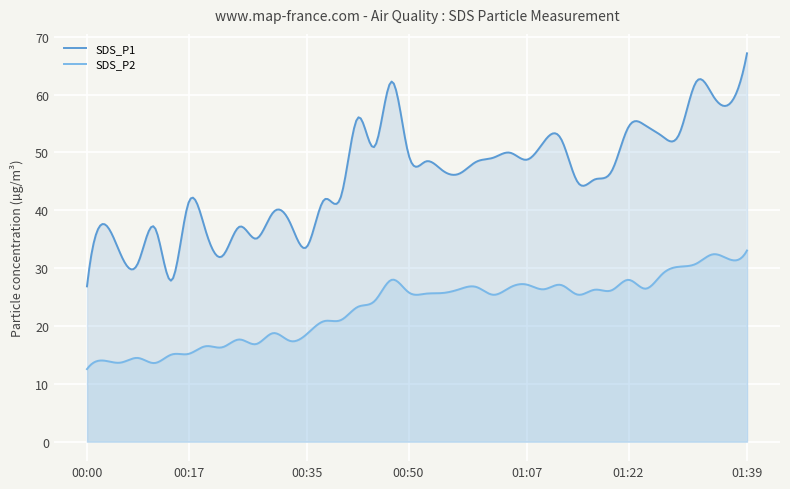

Reading left to right, what are all the values shown in this chart?

SDS_P1: 26.9	37.6	32.3	30.8	37.0	27.9	41.3	36.6	32.1	37.1	35.1	39.6	37.9	33.7	41.8	42.3	56.0	51.0	62.2	49.6	48.4	46.9	46.3	48.4	49.1	50.0	48.8	51.9	52.4	44.8	45.3	46.8	54.4	54.6	52.8	53.2	62.2	59.8	58.5	67.1
SDS_P2: 12.6	14.0	13.7	14.5	13.6	15.1	15.2	16.5	16.3	17.7	16.9	18.8	17.4	18.6	20.8	21.0	23.3	24.3	28.0	25.8	25.6	25.7	26.4	26.8	25.4	26.7	27.1	26.4	27.1	25.4	26.3	26.2	28.0	26.4	29.0	30.2	30.8	32.4	31.5	33.0